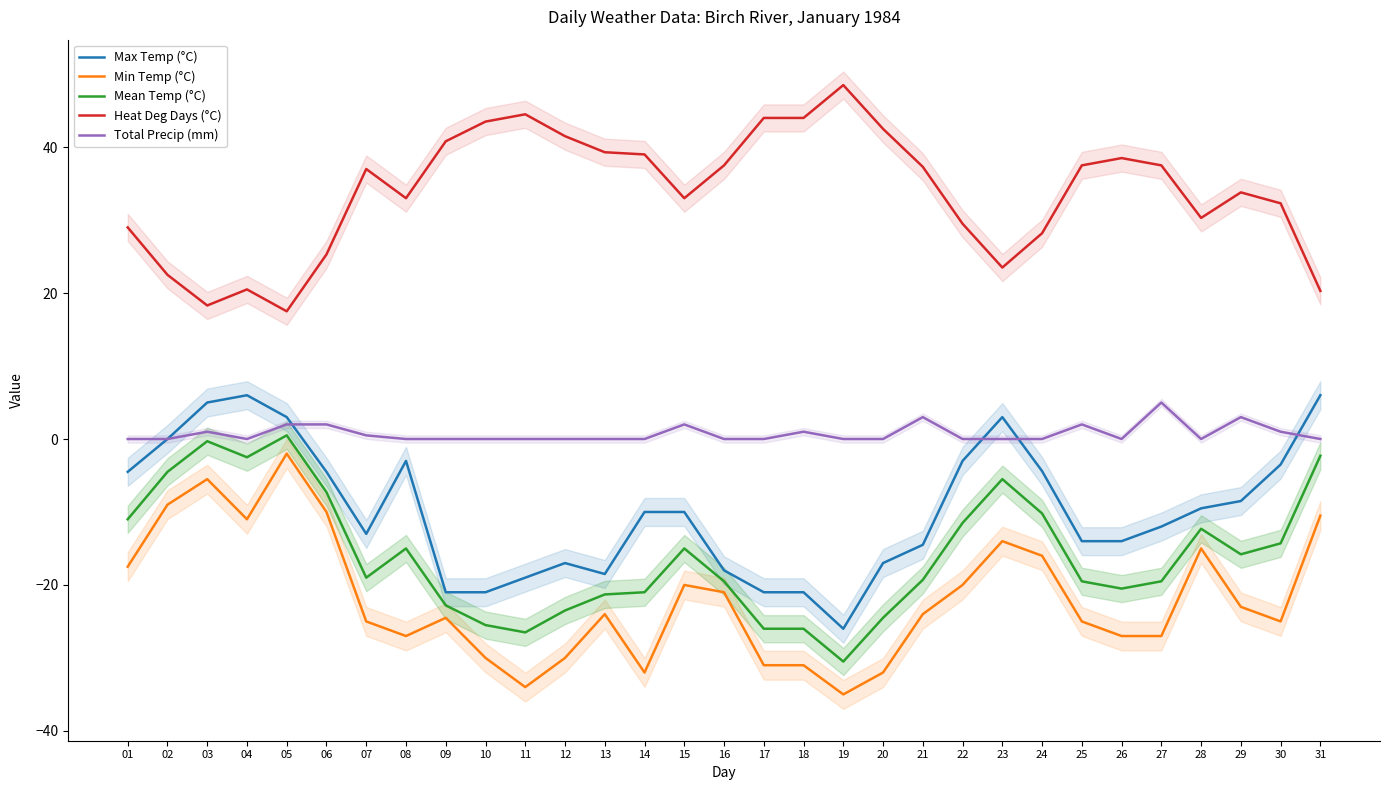

The Mean Temp (°C) series shows -34.0 at 18. True or false?

False